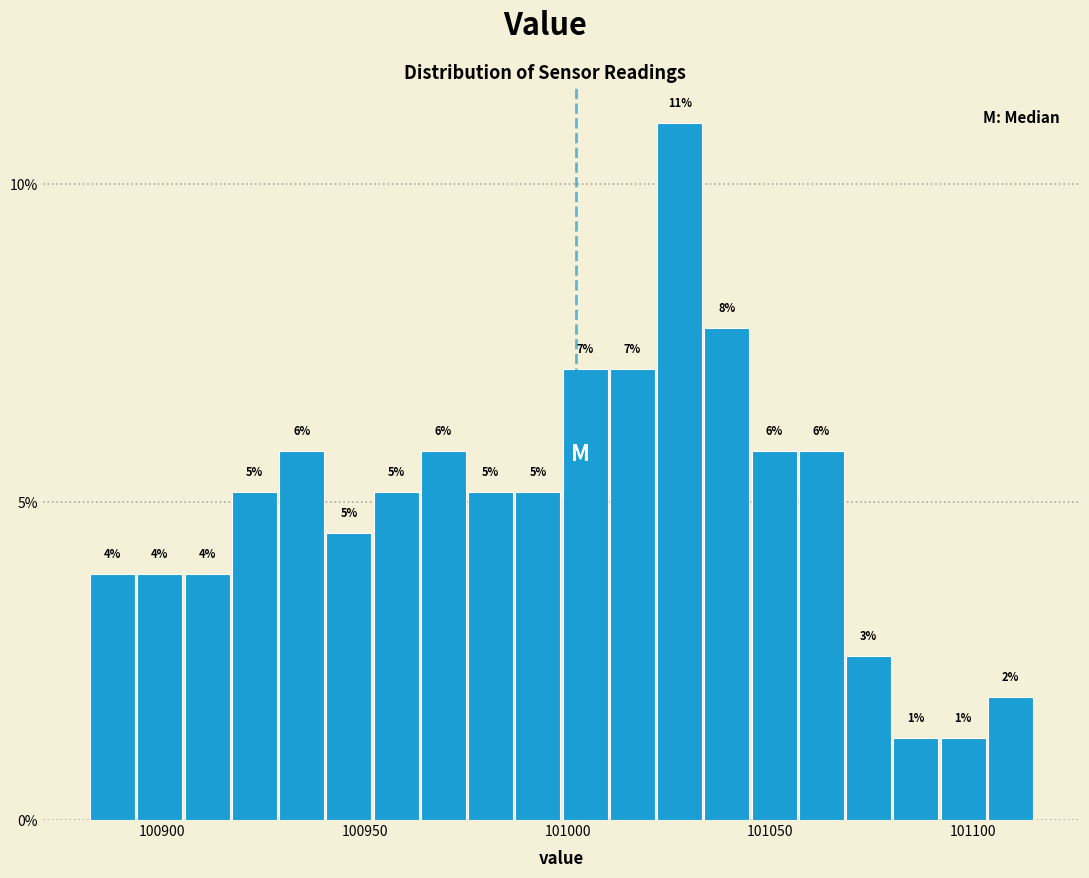

Read against the x-axis, roughly where is the centre of the tallest bar?

101030